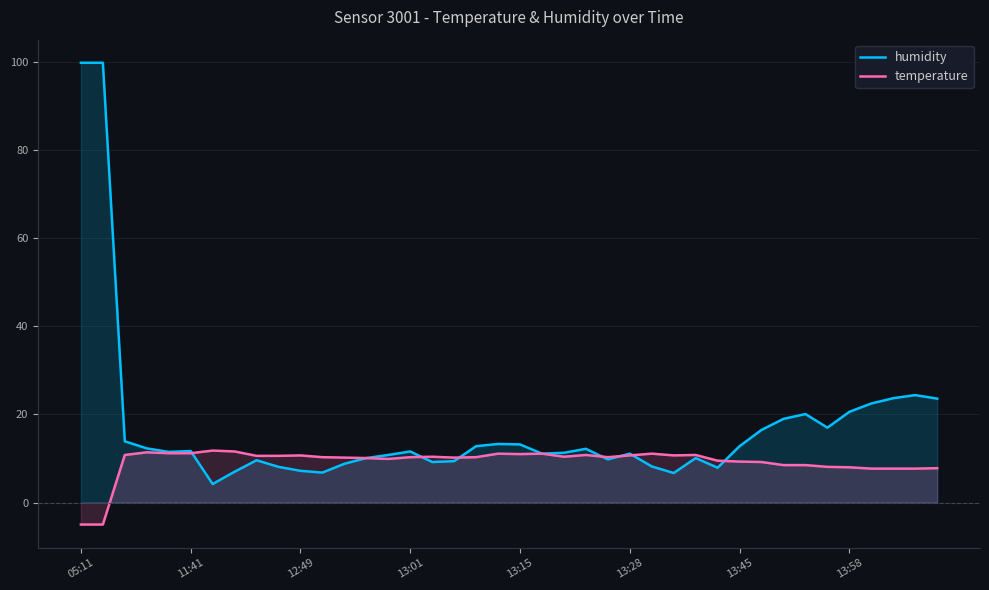

Which series has the widest spread of values?

humidity